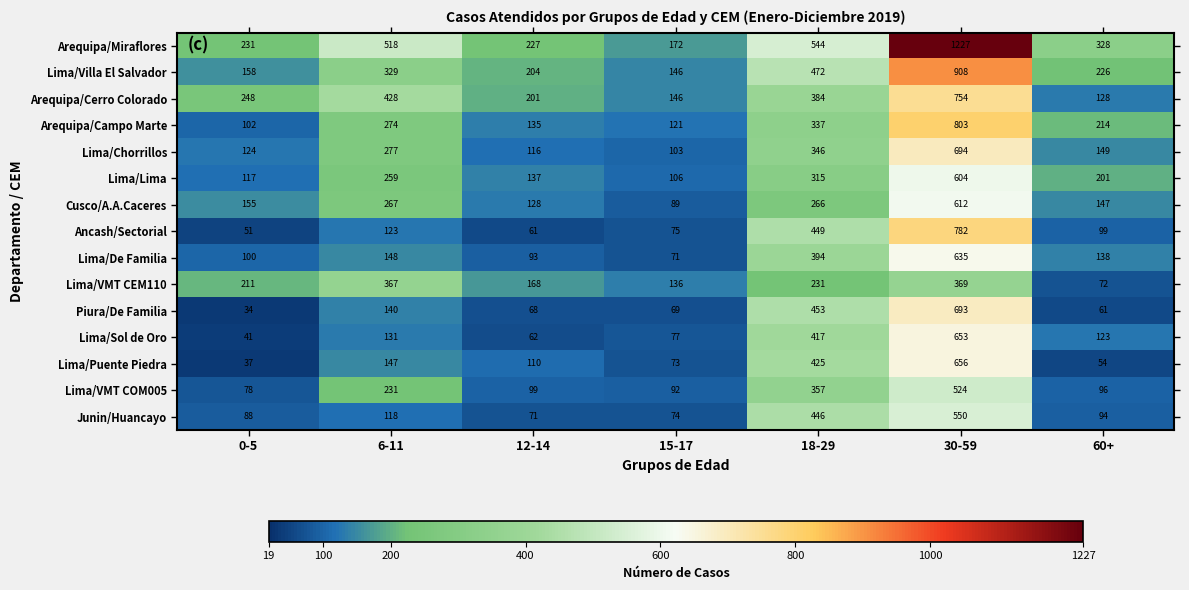

The value of Lima/VMT COM005 at 30-59 is 524. True or false?

True